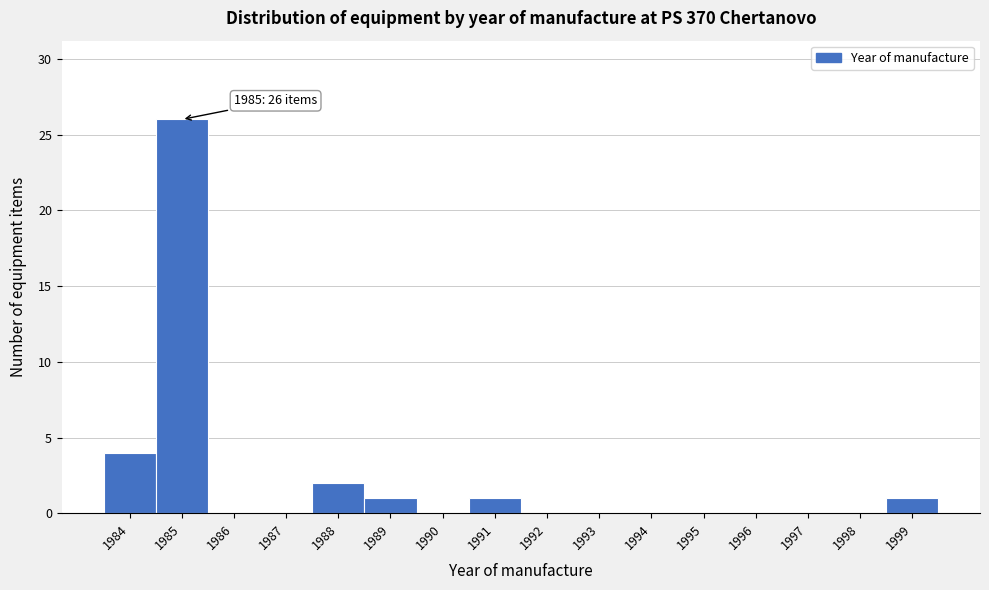

Which range on the x-axis has the tallest bar?

1984.5 to 1985.5